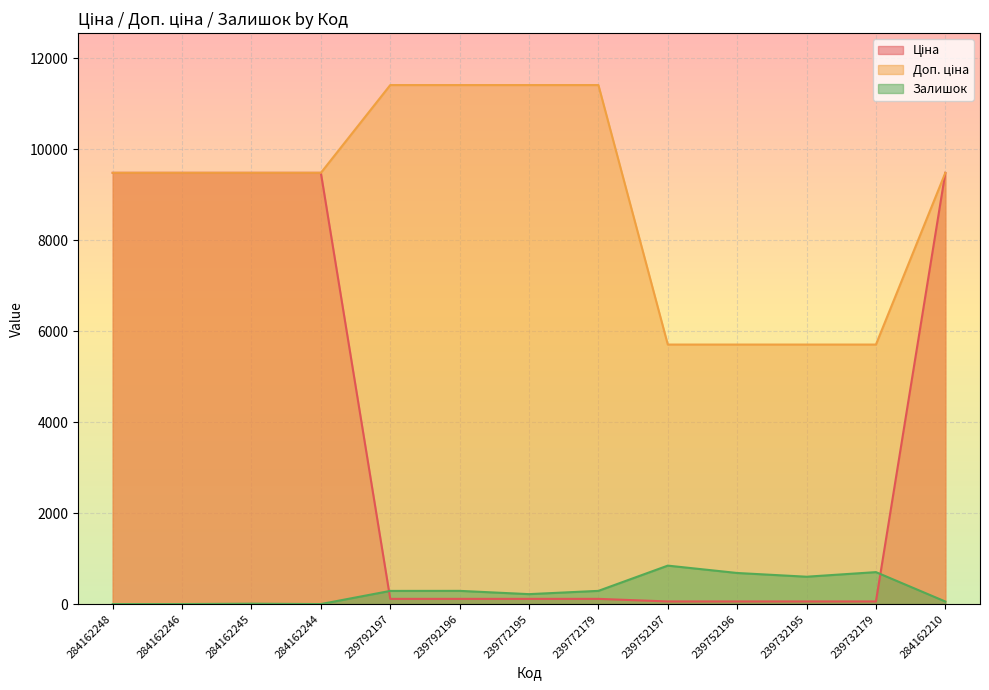

Is it true that Залишок equals 1135.4 at 239752197?

False